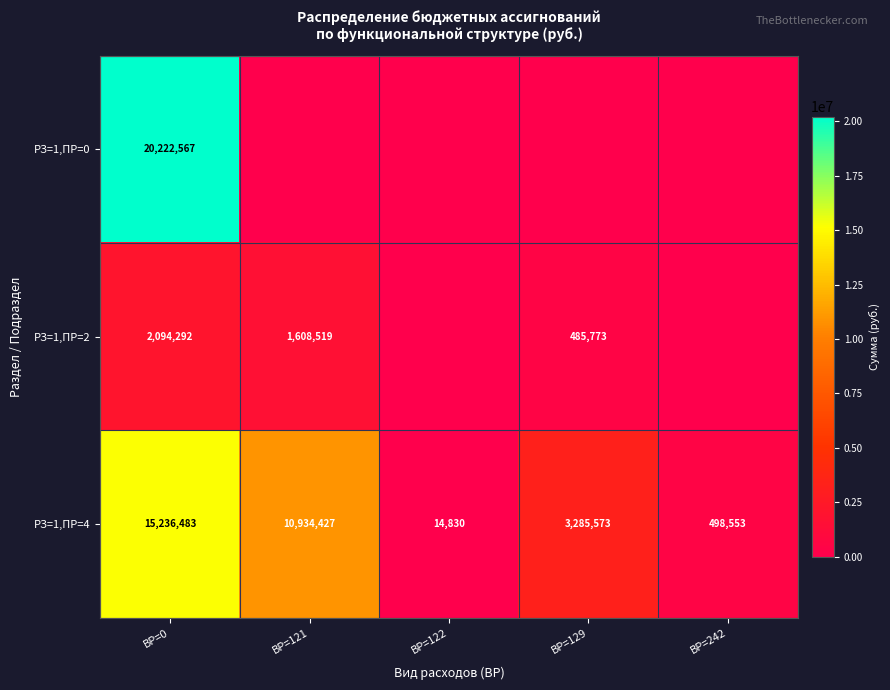

List the labels in order of РЗ=1,ПР=4 value, largest first.

ВР=0, ВР=121, ВР=129, ВР=242, ВР=122